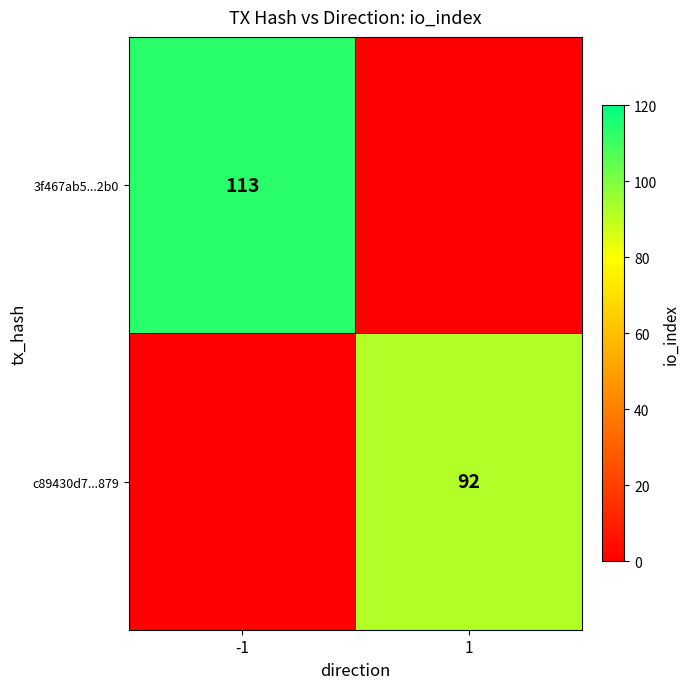

The value of 3f467ab5...2b0 at -1 is 48. True or false?

False